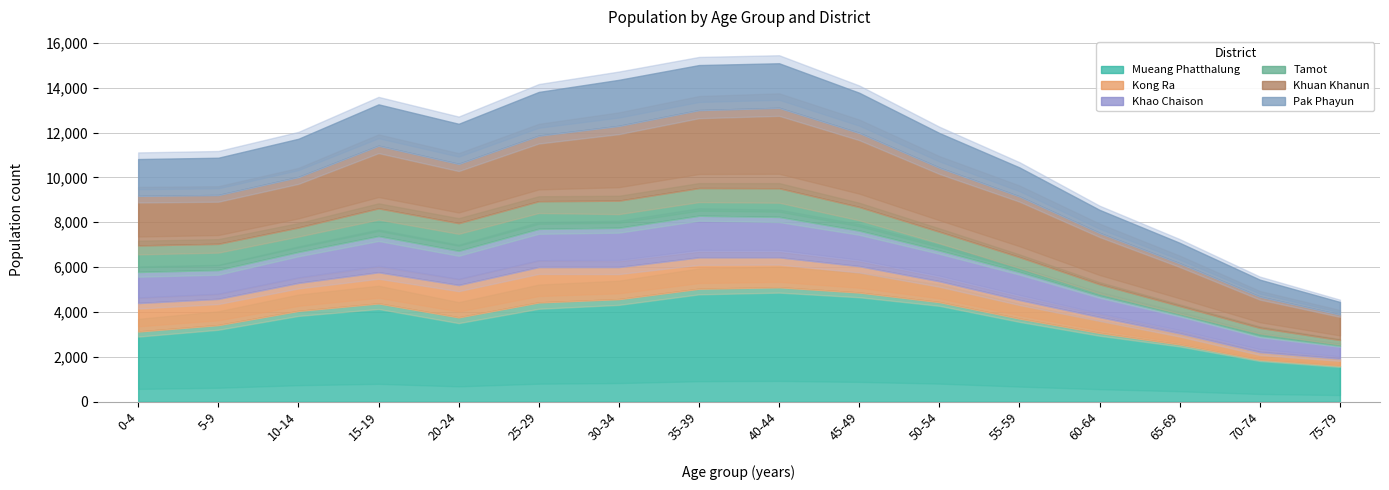

What is the difference between the maximum and minimum values in the Khao Chaison series?

1285